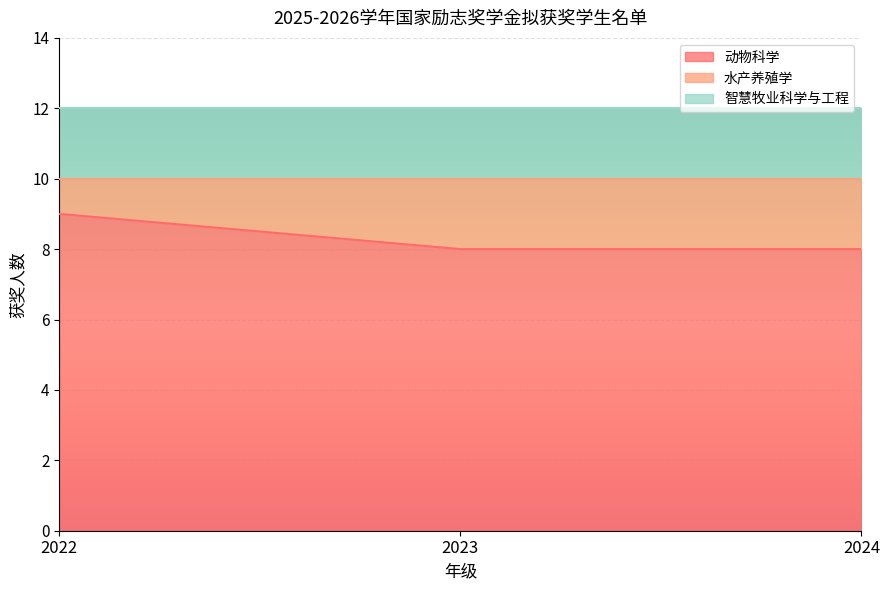

At which label does 智慧牧业科学与工程 reach its minimum?

2022